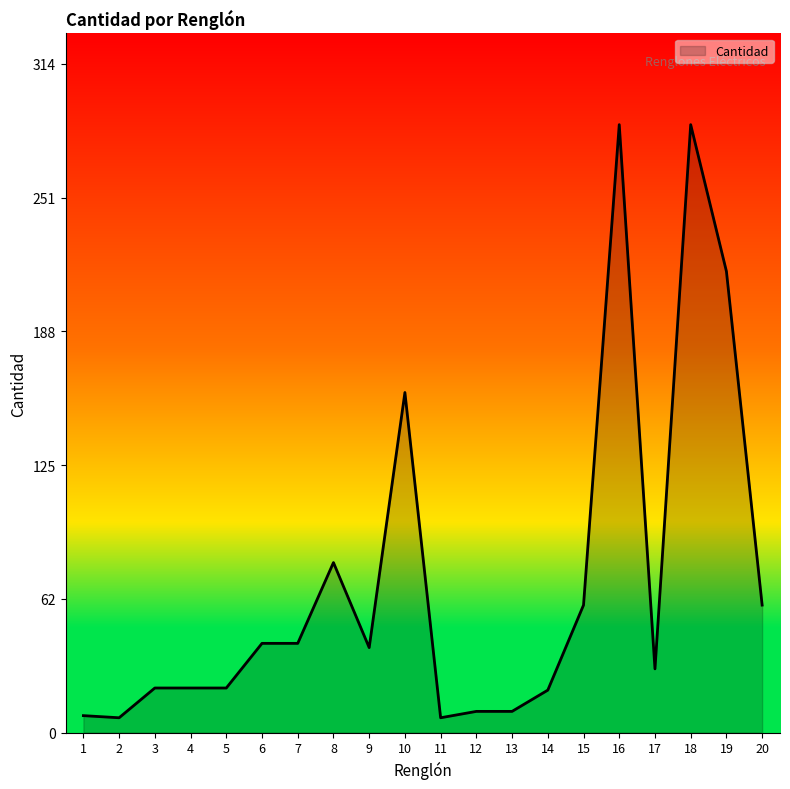

What is the sum of all values?

1428